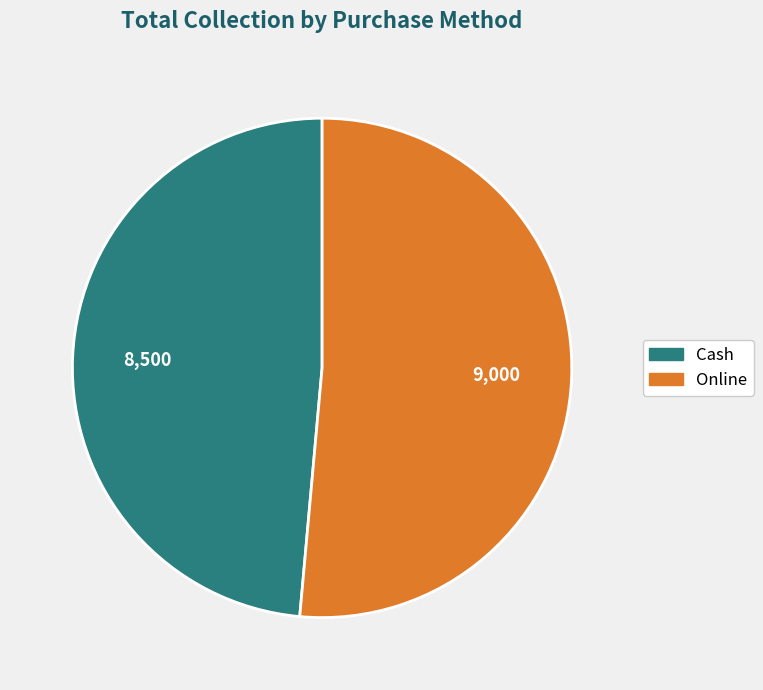

Combined, do Cash and Online account for over 50%?

Yes